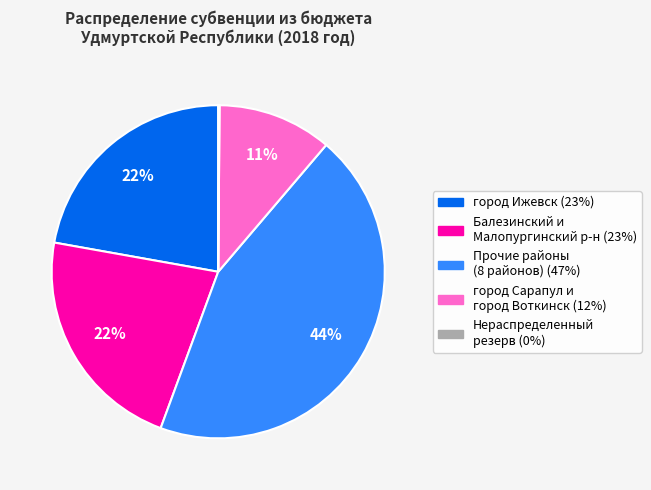

Does any single category account for the majority?

No